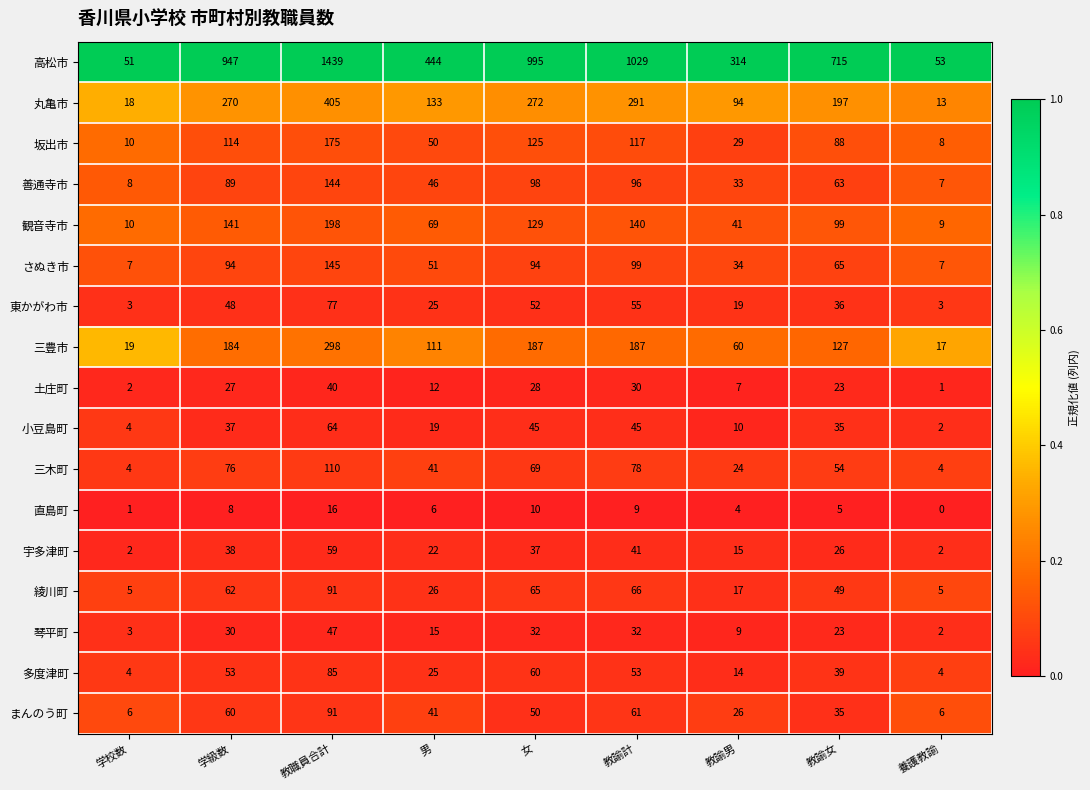

What value does the 丸亀市 series have at 教諭女, to the nearest 5?

195